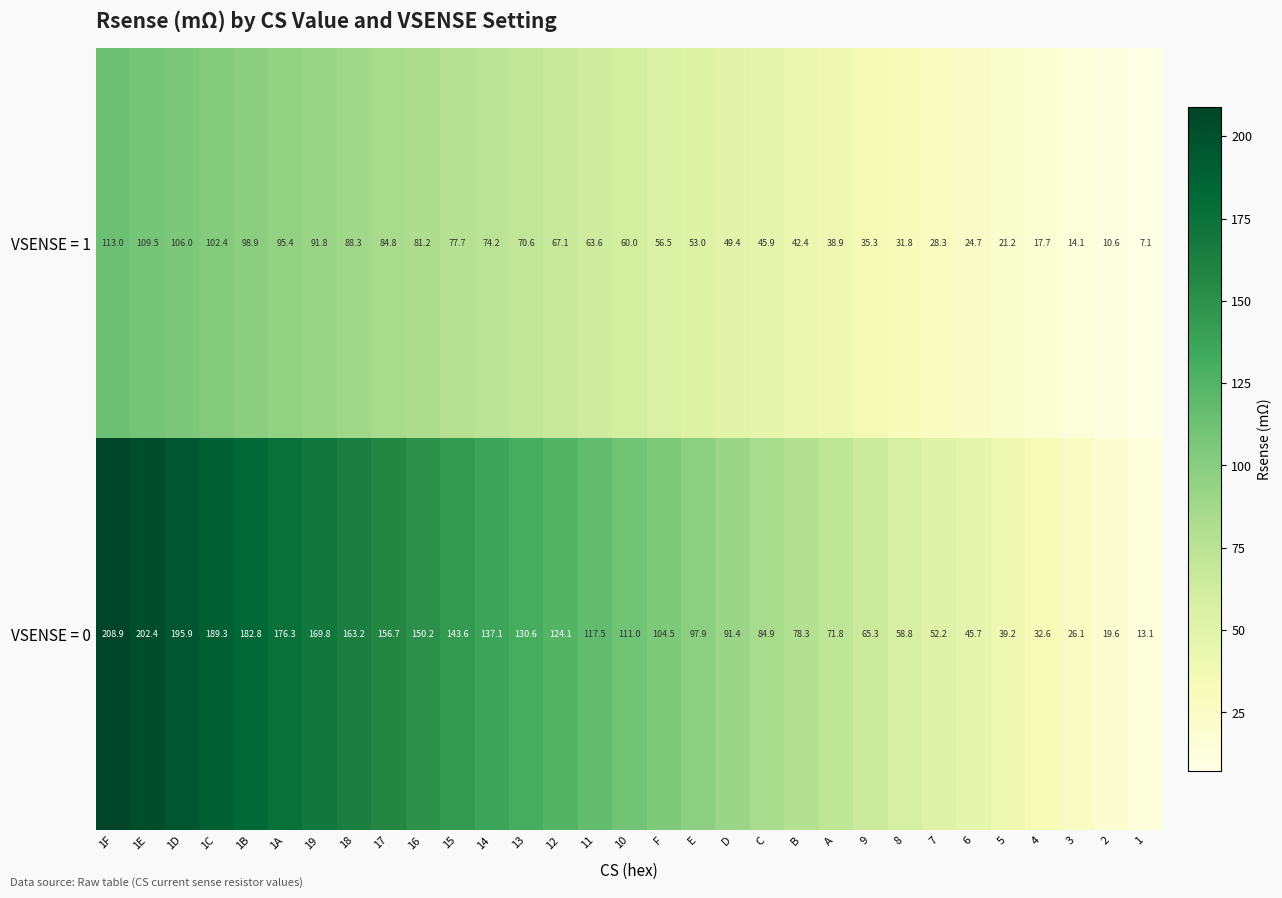

At which label does VSENSE = 1 first exceed 60?

1F